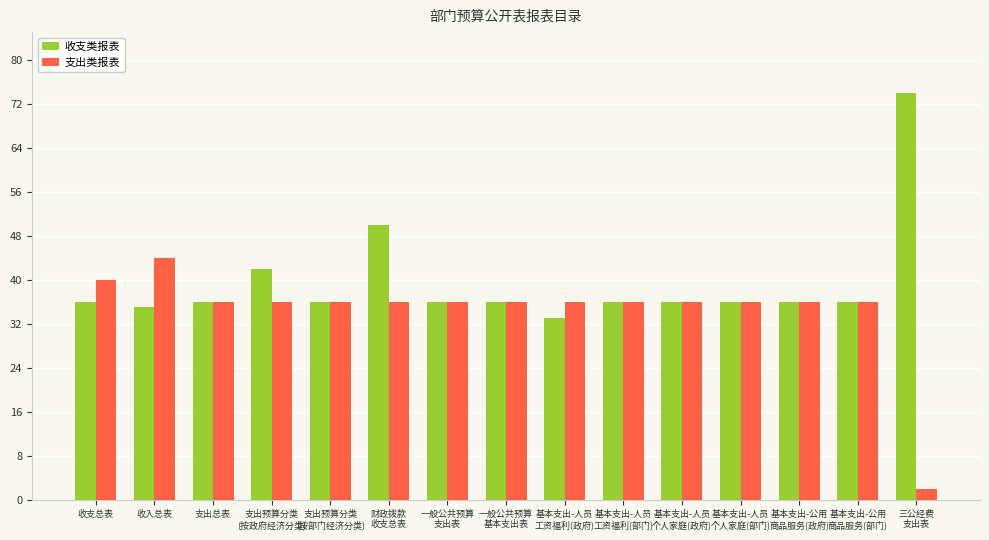

What value does the 支出类报表 series have at 收入总表, to the nearest 10?

40